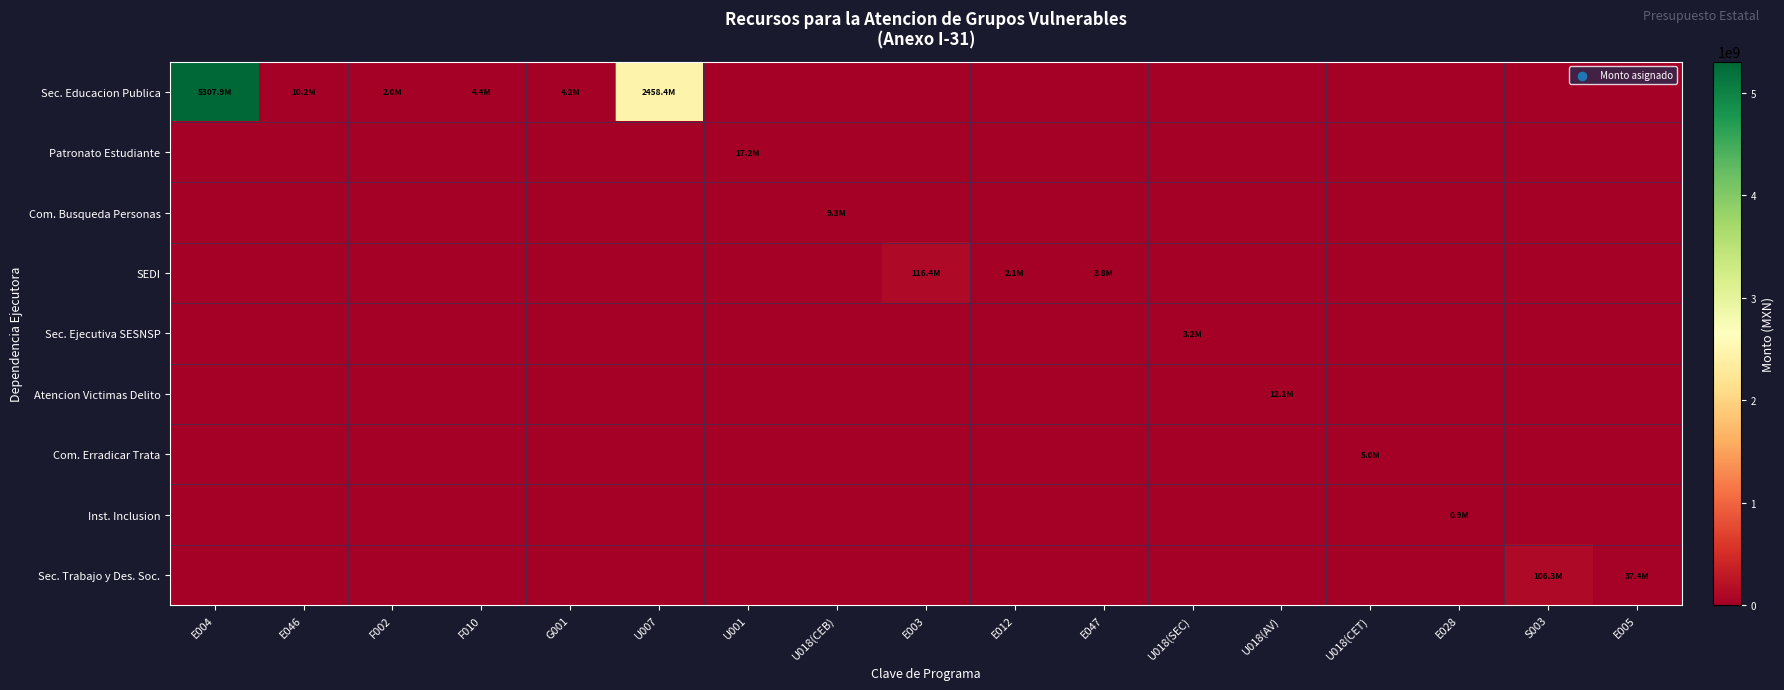

Reading right to left, extract all data points from this chart.

Sec. Educacion Publica: E005=0	S003=0	E028=0	U018(CET)=0	U018(AV)=0	U018(SEC)=0	E047=0	E012=0	E003=0	U018(CEB)=0	U001=0	U007=2458404841	G001=4156994	F010=4404406	F002=1966926	E046=10179647	E004=5307923320
Patronato Estudiante: E005=0	S003=0	E028=0	U018(CET)=0	U018(AV)=0	U018(SEC)=0	E047=0	E012=0	E003=0	U018(CEB)=0	U001=17245527	U007=0	G001=0	F010=0	F002=0	E046=0	E004=0
Com. Busqueda Personas: E005=0	S003=0	E028=0	U018(CET)=0	U018(AV)=0	U018(SEC)=0	E047=0	E012=0	E003=0	U018(CEB)=9257680	U001=0	U007=0	G001=0	F010=0	F002=0	E046=0	E004=0
SEDI: E005=0	S003=0	E028=0	U018(CET)=0	U018(AV)=0	U018(SEC)=0	E047=3782987	E012=2083791	E003=116352939	U018(CEB)=0	U001=0	U007=0	G001=0	F010=0	F002=0	E046=0	E004=0
Sec. Ejecutiva SESNSP: E005=0	S003=0	E028=0	U018(CET)=0	U018(AV)=0	U018(SEC)=3209268	E047=0	E012=0	E003=0	U018(CEB)=0	U001=0	U007=0	G001=0	F010=0	F002=0	E046=0	E004=0
Atencion Victimas Delito: E005=0	S003=0	E028=0	U018(CET)=0	U018(AV)=12125075	U018(SEC)=0	E047=0	E012=0	E003=0	U018(CEB)=0	U001=0	U007=0	G001=0	F010=0	F002=0	E046=0	E004=0
Com. Erradicar Trata: E005=0	S003=0	E028=0	U018(CET)=5004019	U018(AV)=0	U018(SEC)=0	E047=0	E012=0	E003=0	U018(CEB)=0	U001=0	U007=0	G001=0	F010=0	F002=0	E046=0	E004=0
Inst. Inclusion: E005=0	S003=0	E028=915551	U018(CET)=0	U018(AV)=0	U018(SEC)=0	E047=0	E012=0	E003=0	U018(CEB)=0	U001=0	U007=0	G001=0	F010=0	F002=0	E046=0	E004=0
Sec. Trabajo y Des. Soc.: E005=37419135	S003=106300403	E028=0	U018(CET)=0	U018(AV)=0	U018(SEC)=0	E047=0	E012=0	E003=0	U018(CEB)=0	U001=0	U007=0	G001=0	F010=0	F002=0	E046=0	E004=0